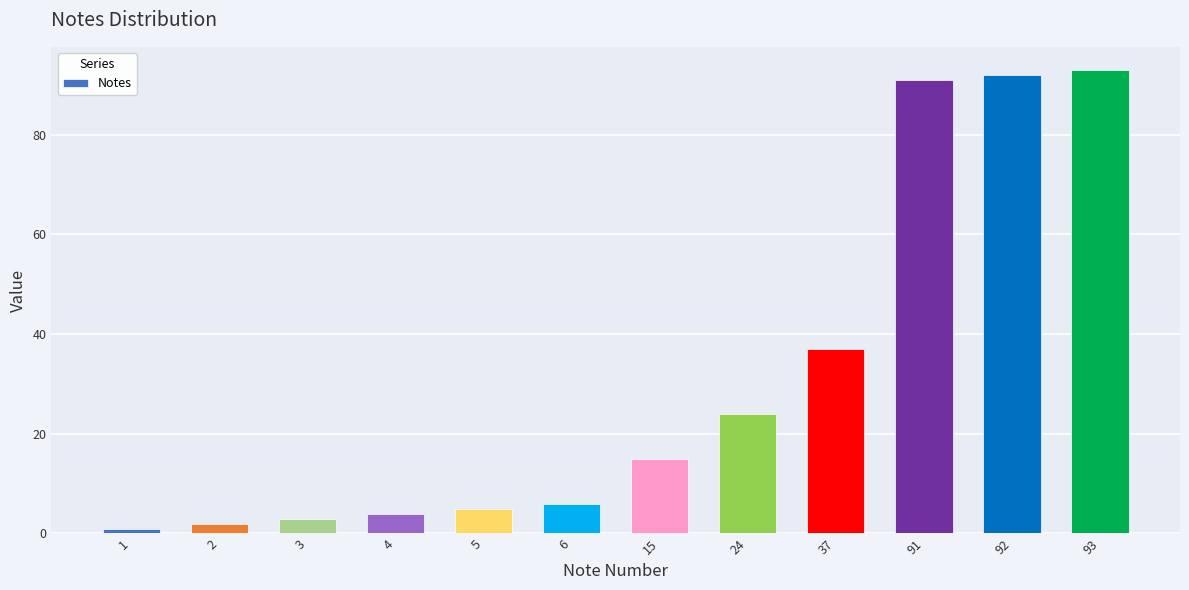

The value at 91 is 132. True or false?

False